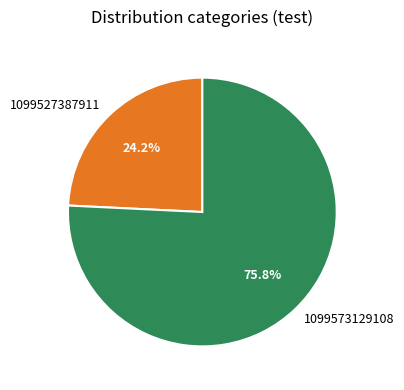

To the nearest percent, what is the difference between the largest and smallest slice percentages?

52%